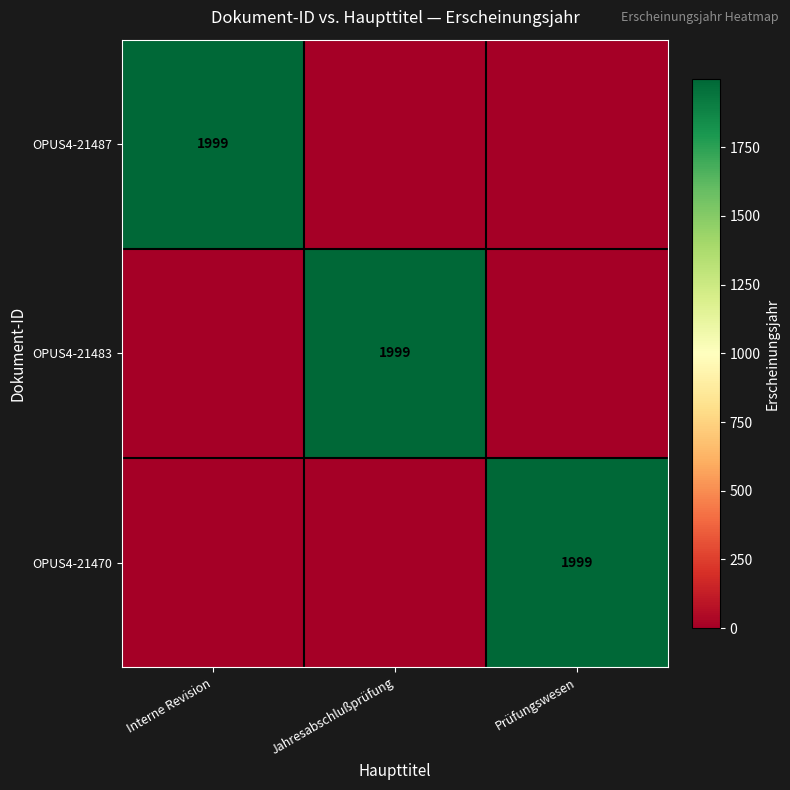

The value of OPUS4-21470 at Prüfungswesen is 3094. True or false?

False